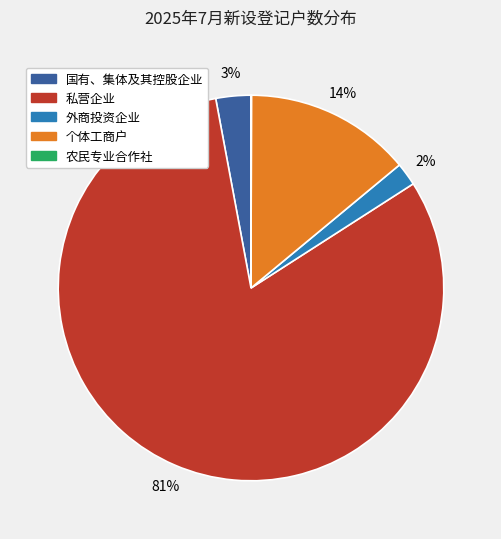

Which slice is the largest?

私营企业